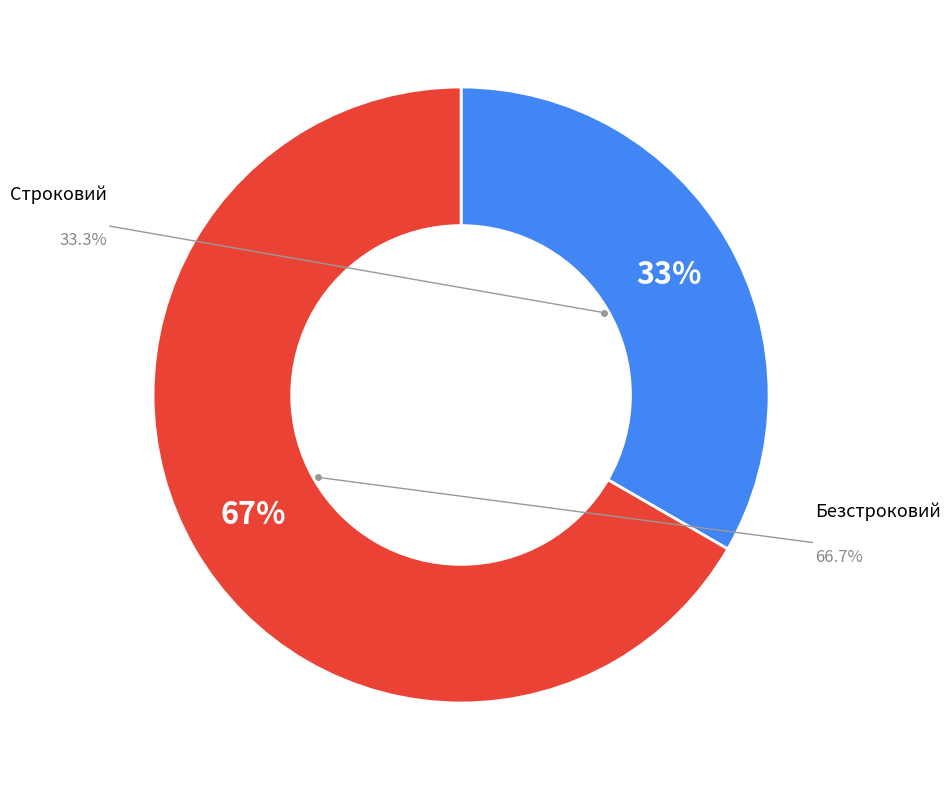

Is there a majority slice in this chart?

Yes